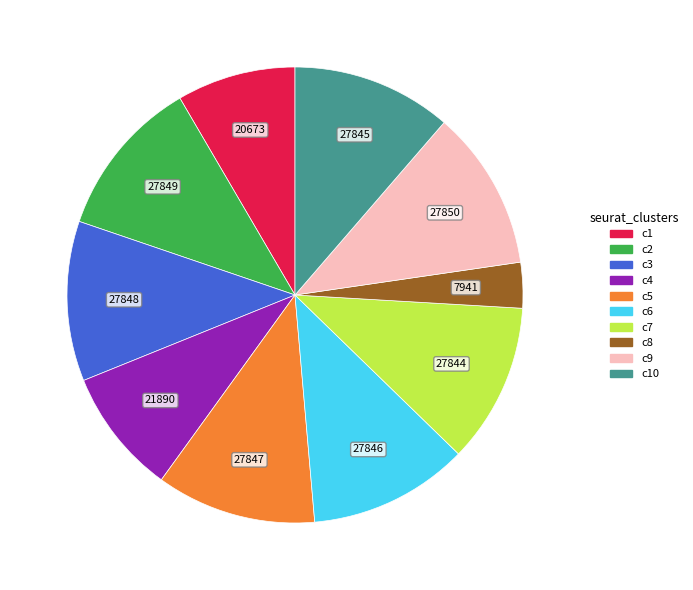

Does any single category account for the majority?

No